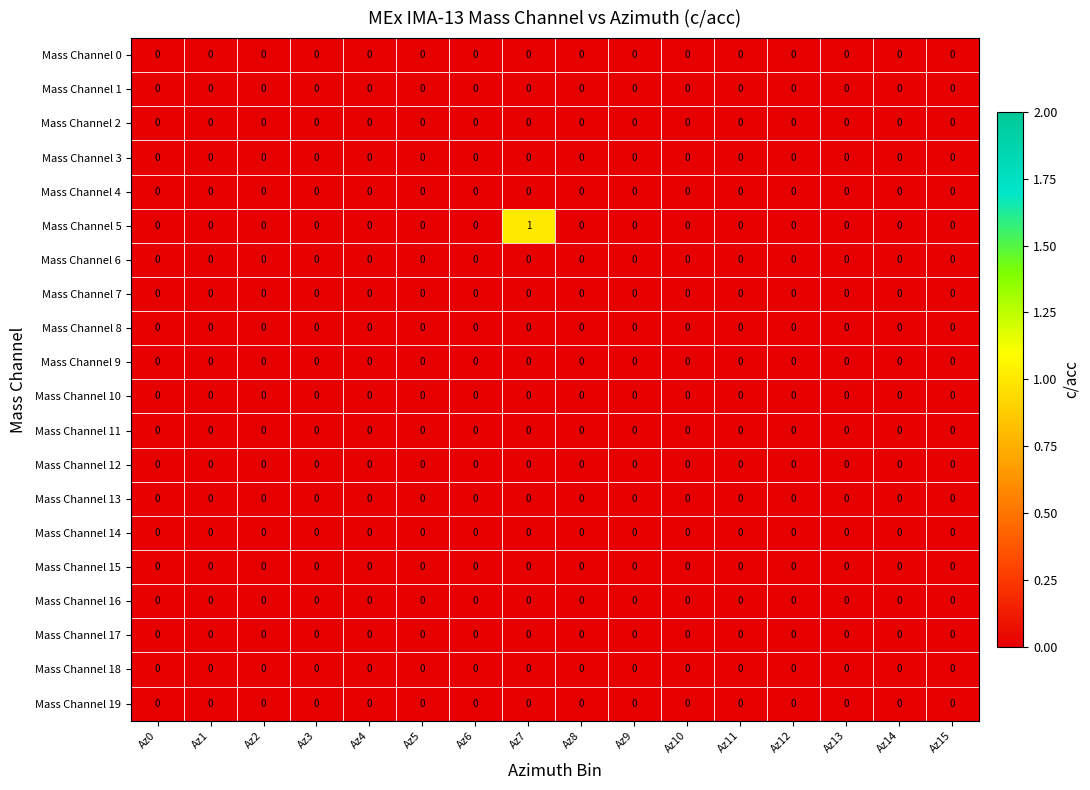

At which category does the chart reach its peak across all series?

Az7